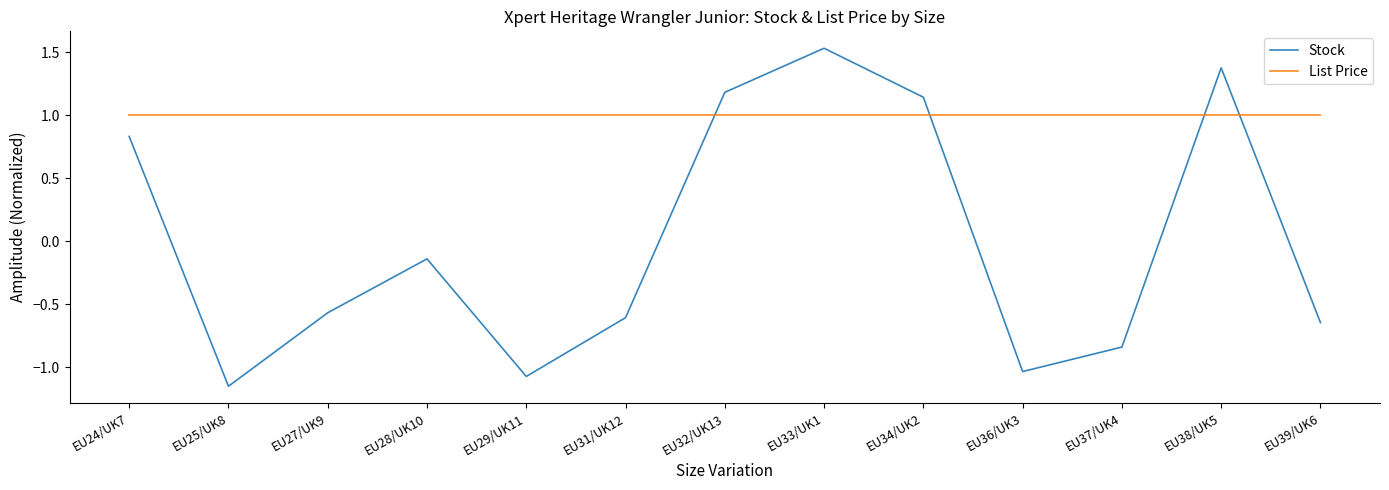

What position from the right is EU32/UK13?

7